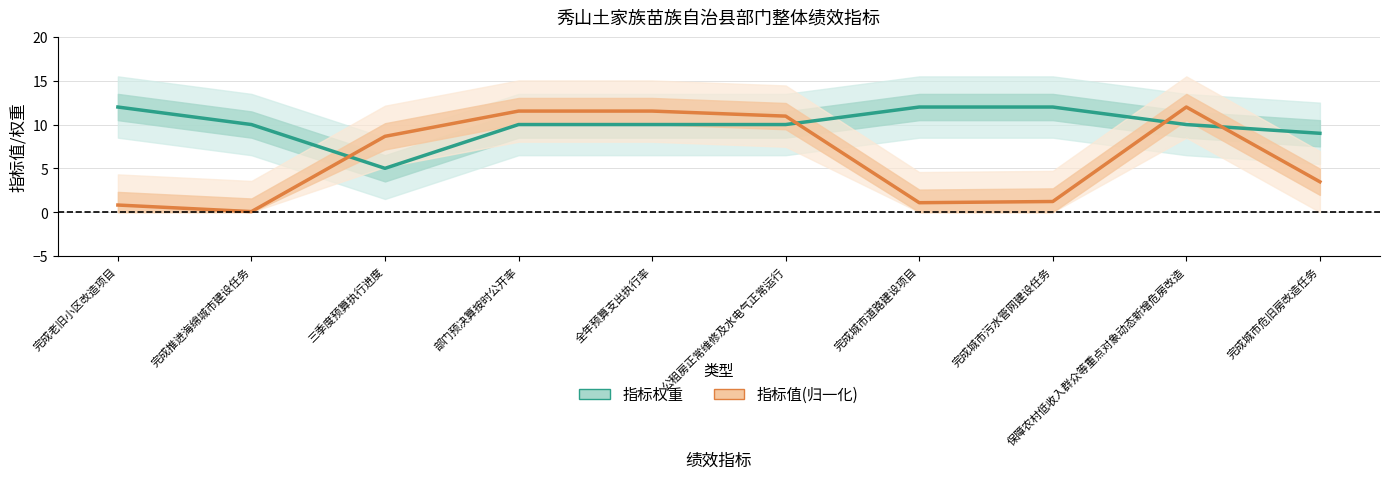

How many interior local valleys does the 指标值 series have?

2